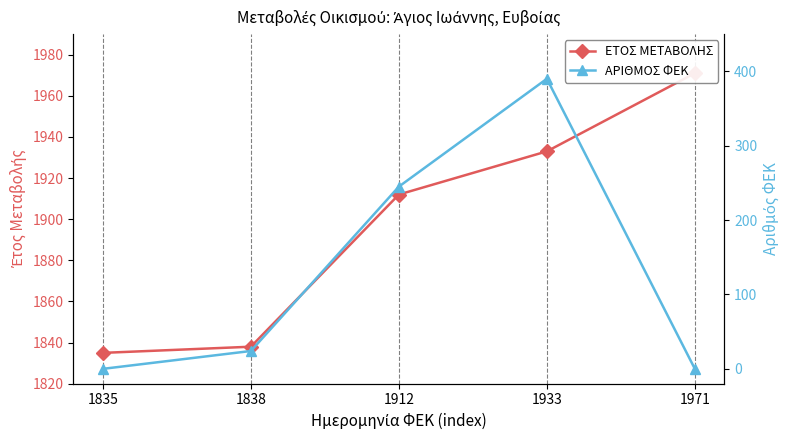

At which label does ΑΡΙΘΜΟΣ ΦΕΚ reach its peak?

1933